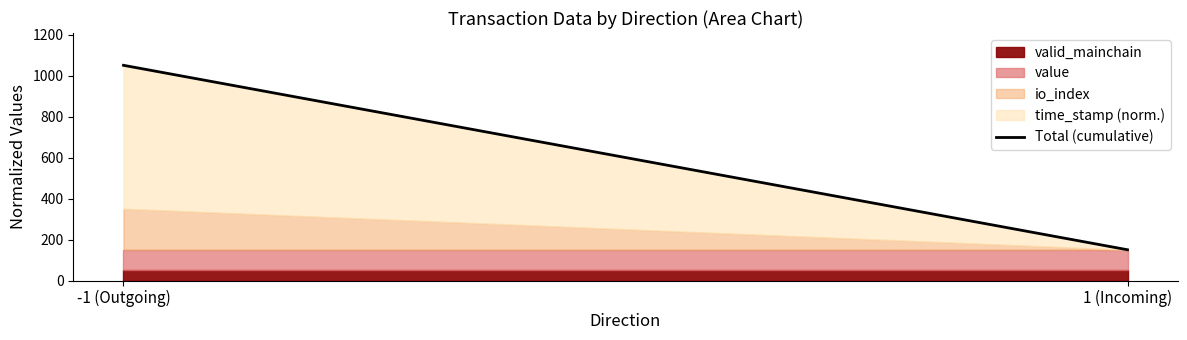

List the labels in order of value, largest first.

-1 (Outgoing), 1 (Incoming)